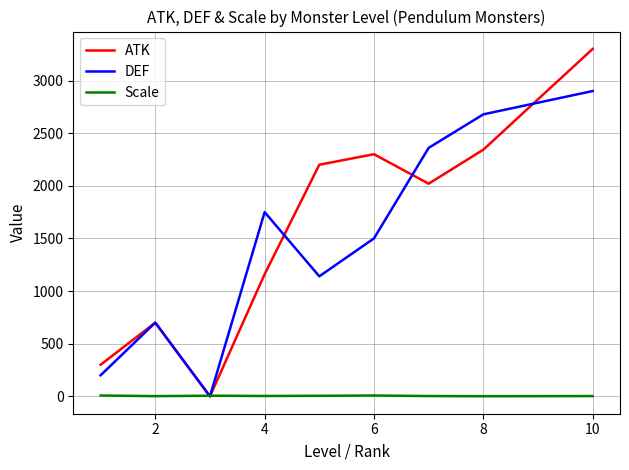

List the series in order of their peak value, highest first.

ATK, DEF, Scale